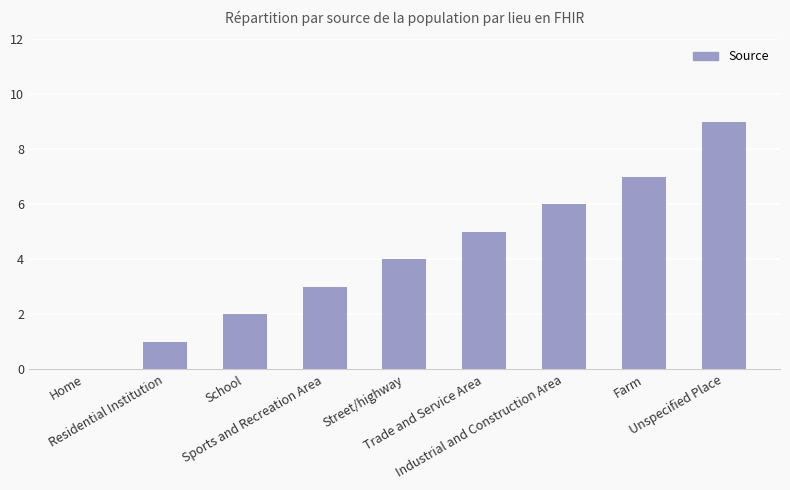

What is the greatest value displayed?

9